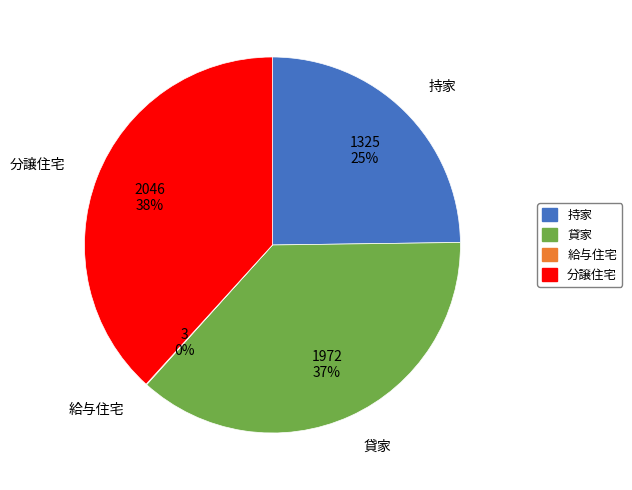

To the nearest percent, what is the combined percentage of 利用関係 計 and 分譲住宅?

57%